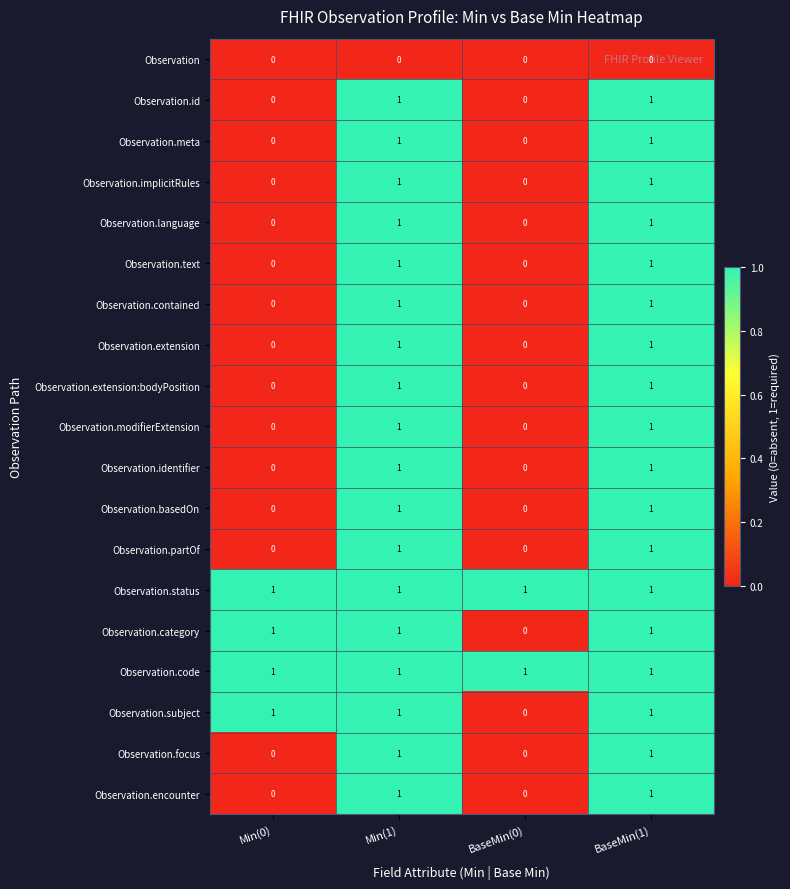

Count the Observation.identifier values in the range 0 to 1.

4